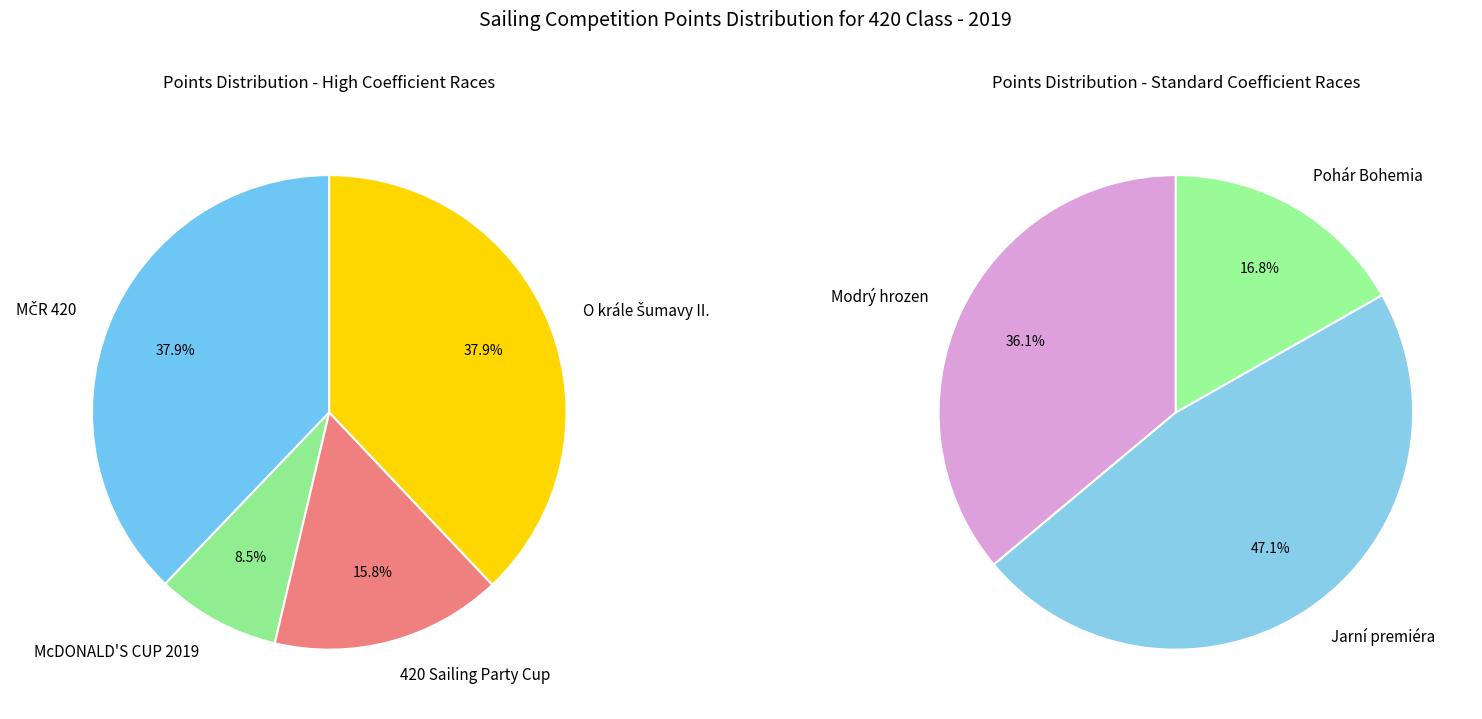

Count the number of slices in the pie.

7